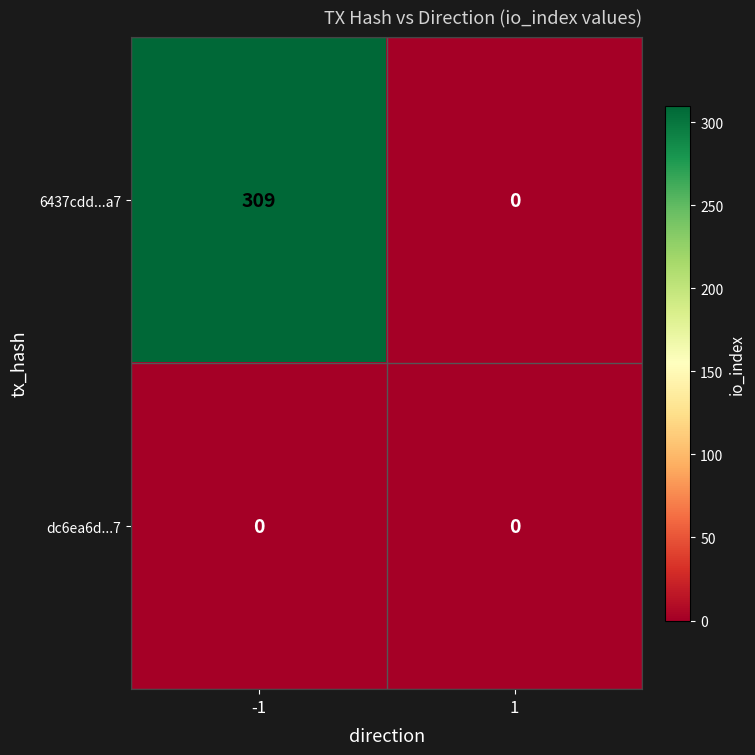

How many series are shown in this chart?

2